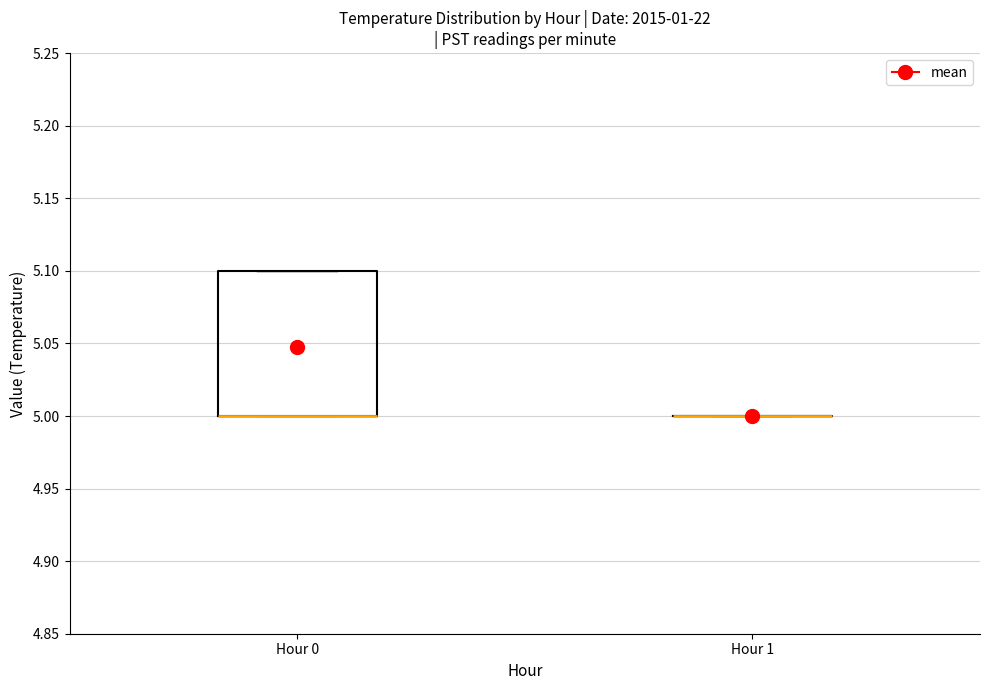

Reading left to right, transcribe this box plot: for each box, give where its median line is, the range the box spans, and where its two whiskers end, as read against the y-axis. The values are not printed on the chart, so give them approximately, as read against the axis.

Hour 0: median 5.0 (drawn on the box's lower edge), box 5.0 to 5.1, whiskers 5.0 to 5.1
Hour 1: box collapsed to a line at 5.0, whiskers 5.0 to 5.0